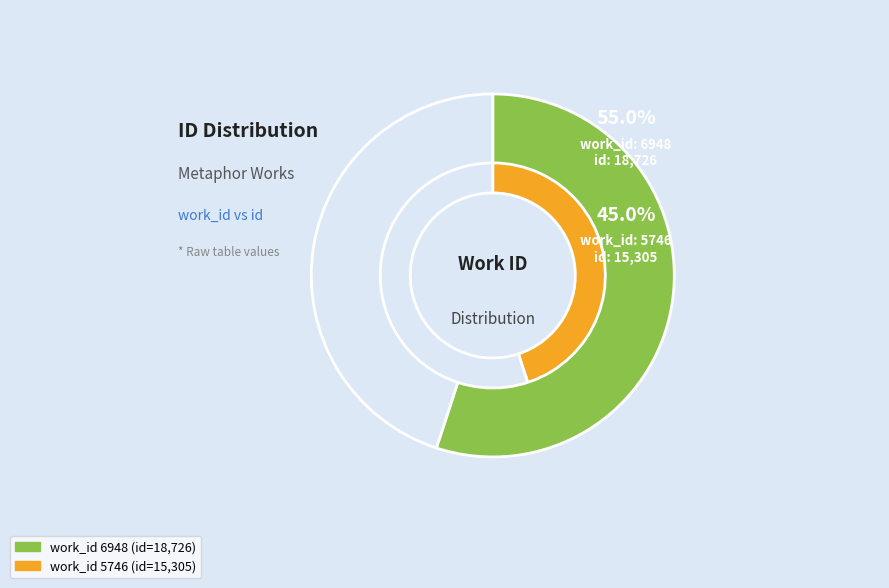

Count the number of slices in the pie.

2